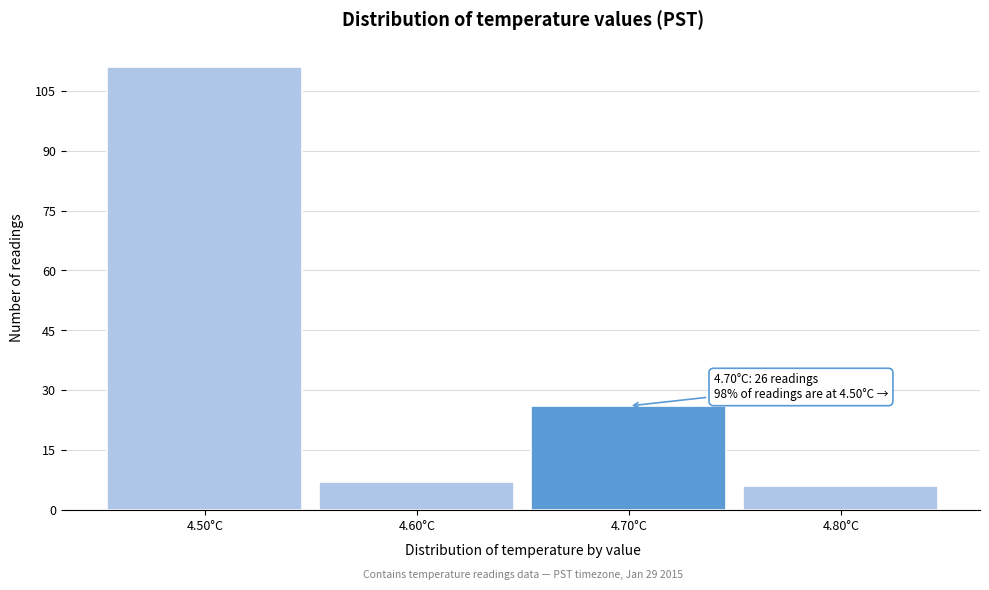

Over which range of the x-axis is the bar tallest?

4.45 to 4.55